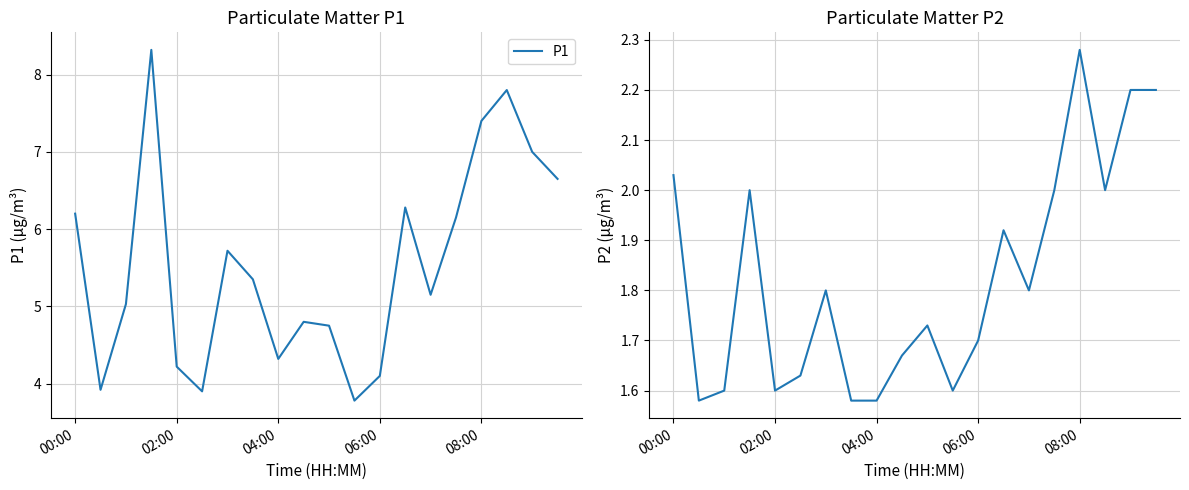

What is the maximum value for P1?

8.3